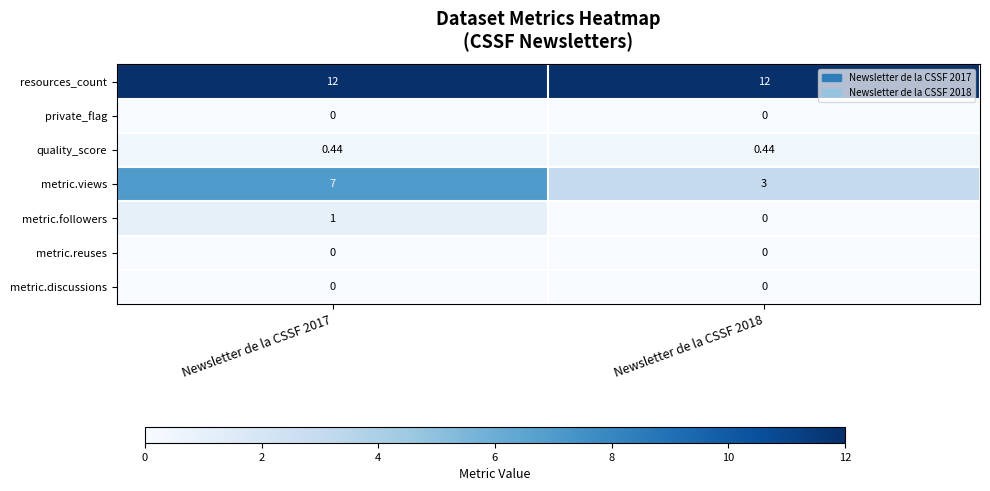

How many categories are shown in the chart?

2